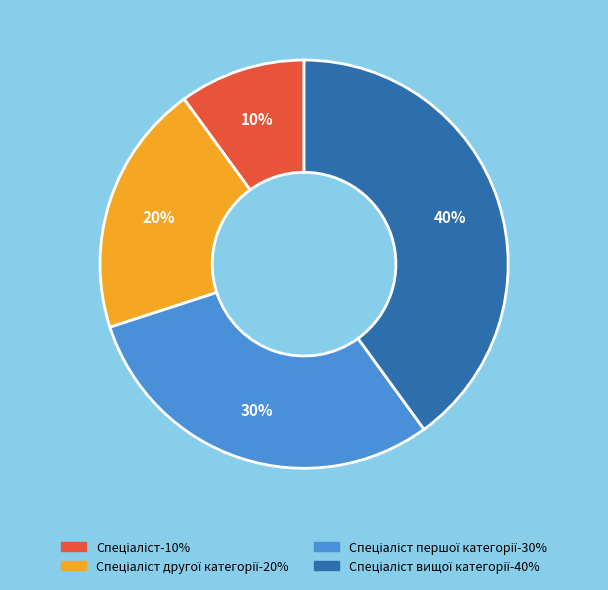

How many segments does this pie chart have?

4